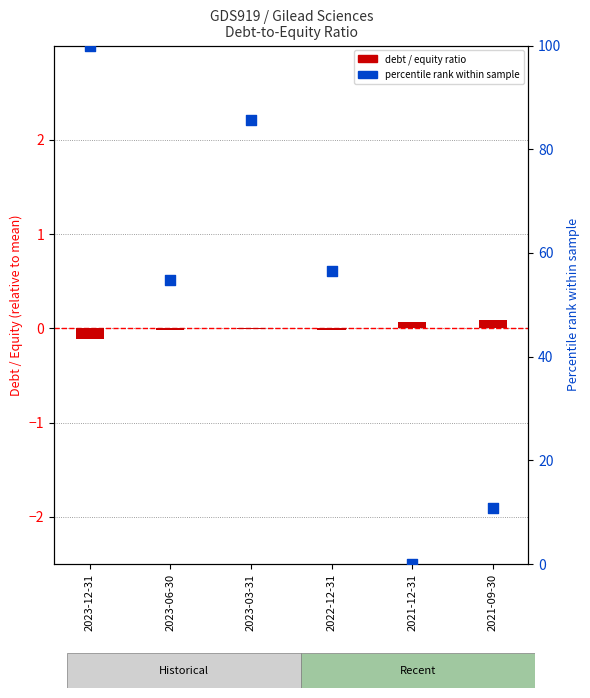

At which category is the sum across all series the highest?

2023-12-31